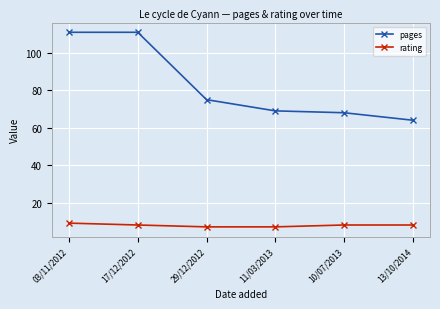

What is the difference between the maximum and minimum values in the rating series?

2